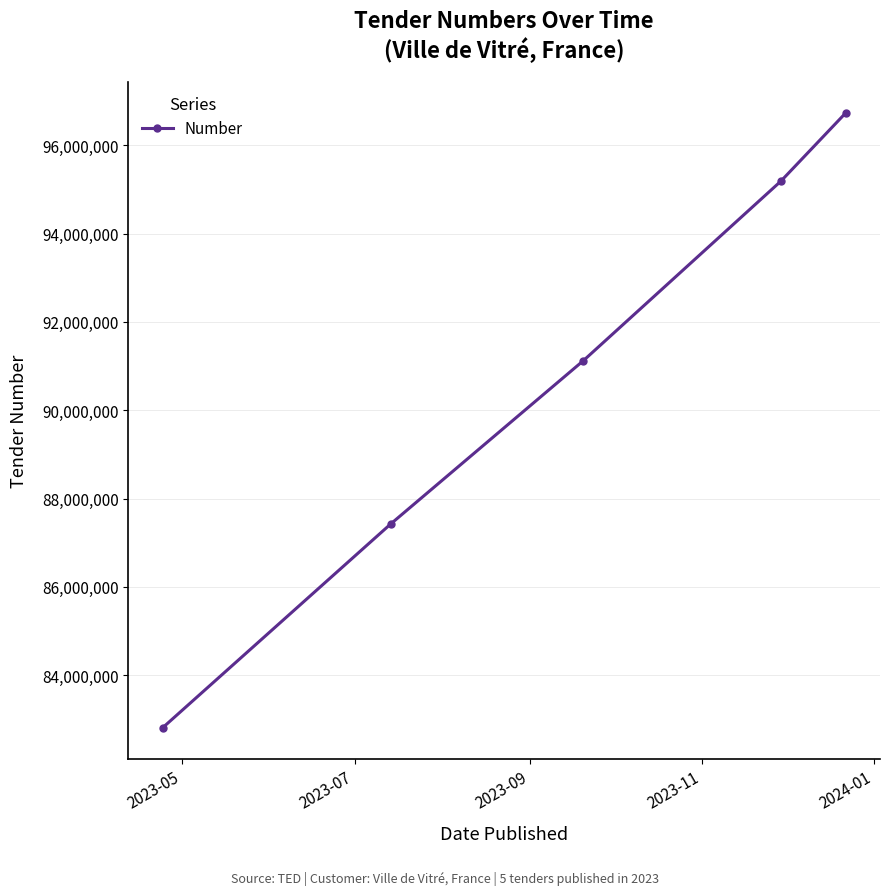

What is the maximum value shown in the chart?

96735178